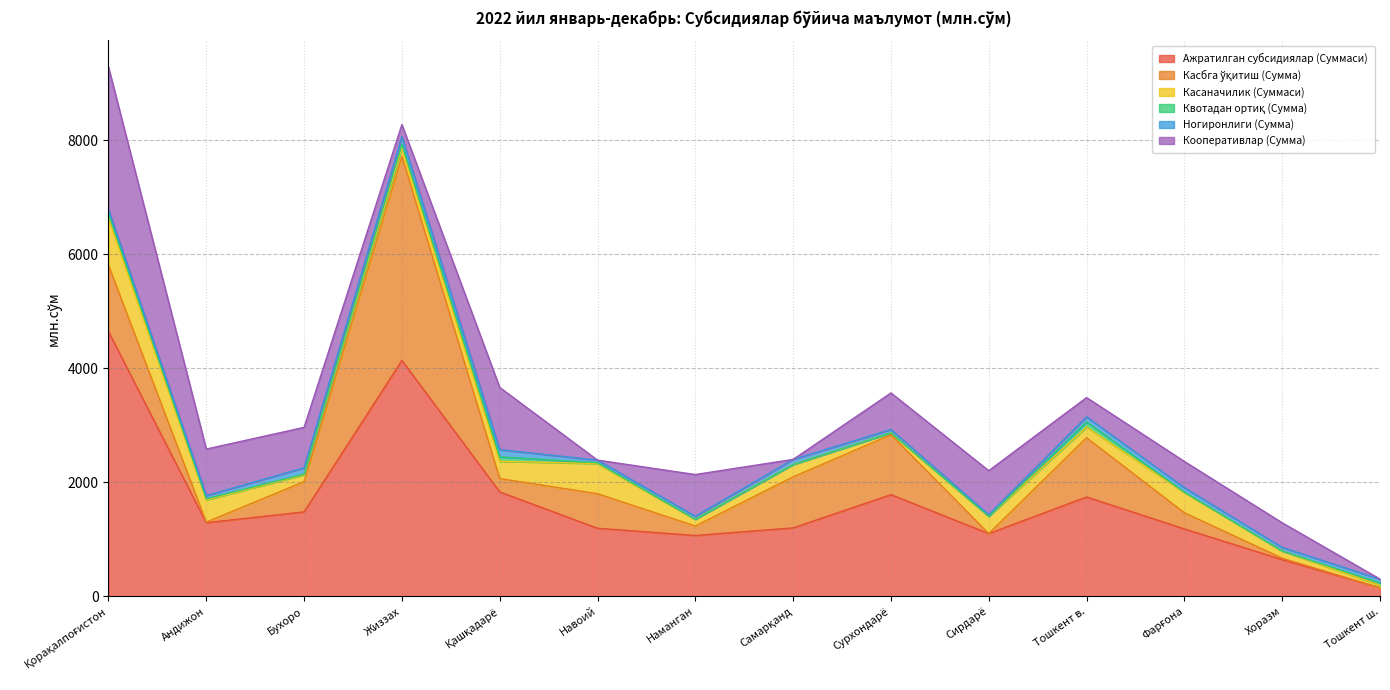

How many lines are shown in the chart?

6